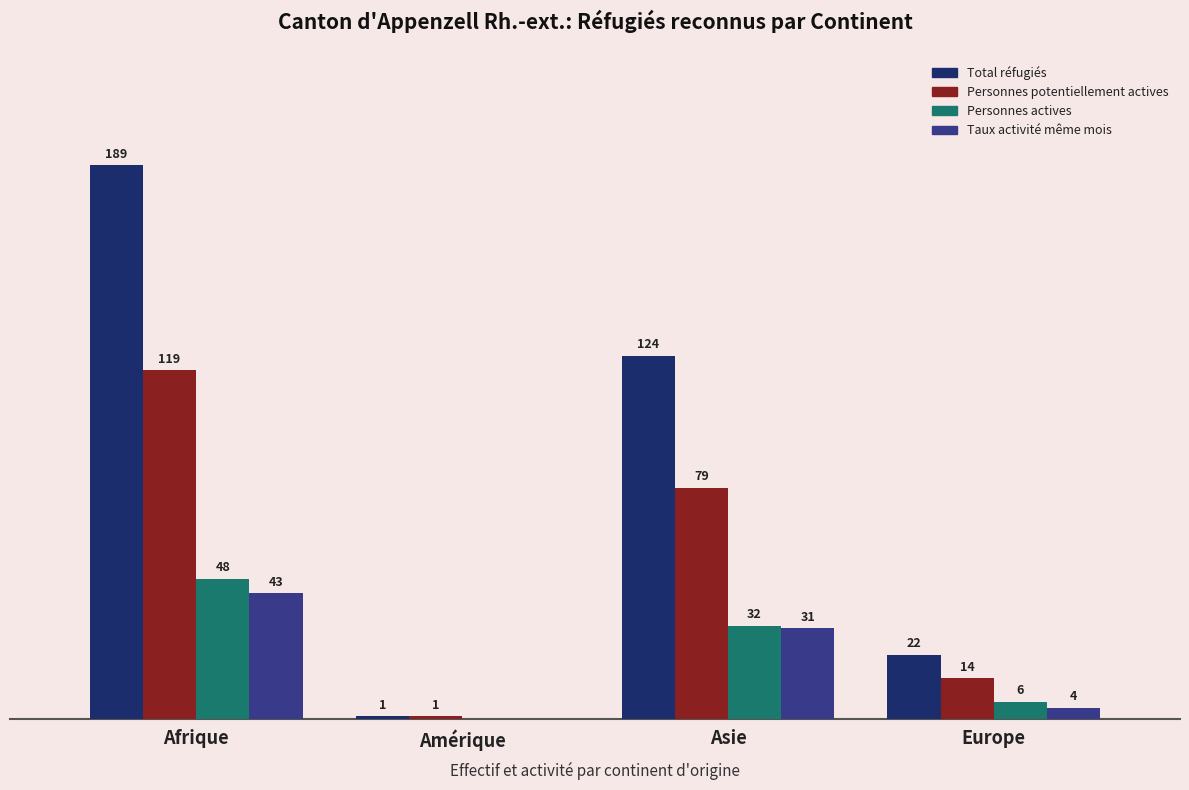

Between Afrique and Asie, which series saw the biggest shift?

Total réfugiés